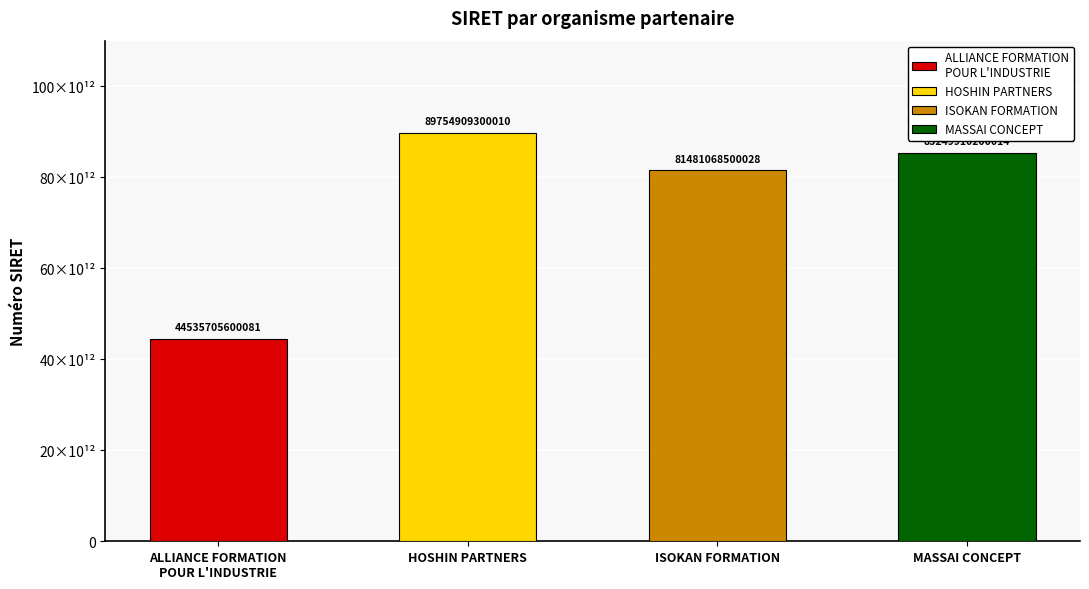

What is the label of the 4th bar from the left?

MASSAI CONCEPT